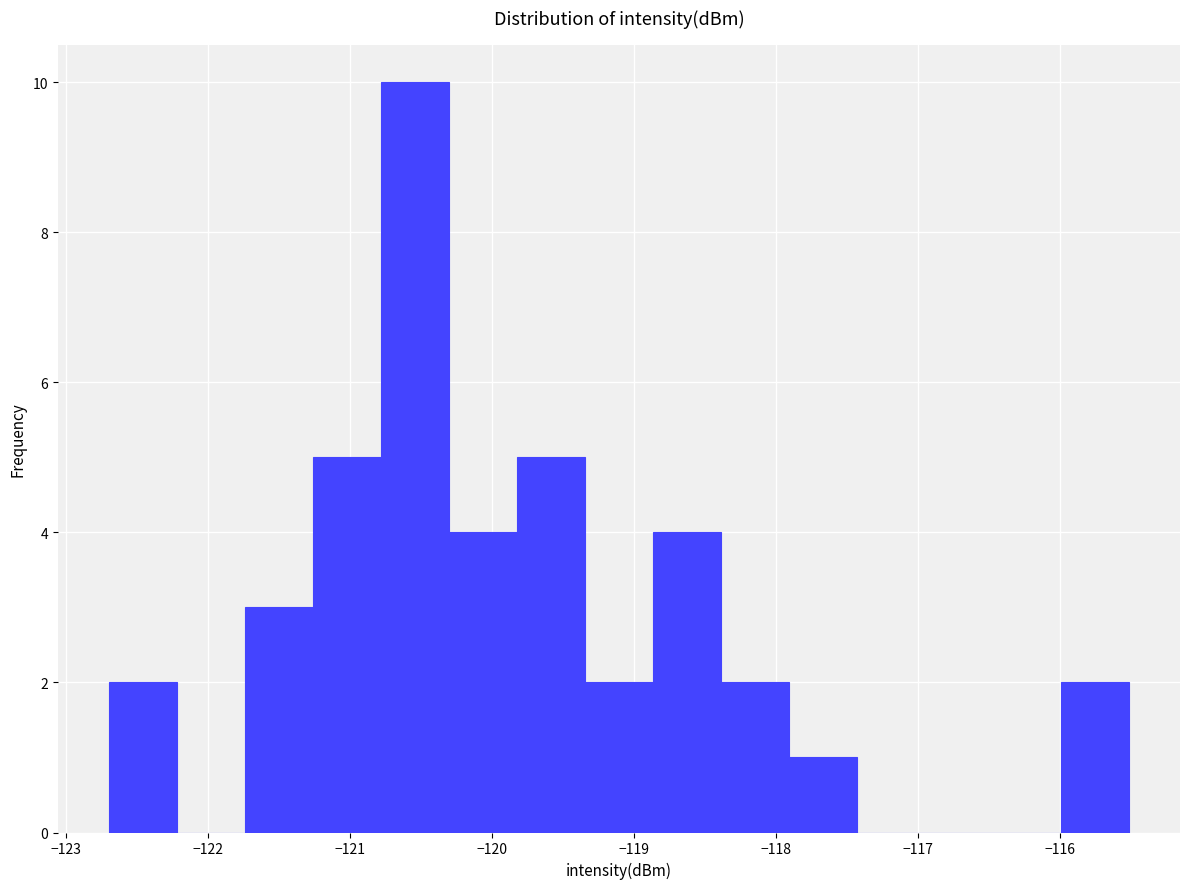

Which range on the x-axis has the tallest bar?

-120.8 to -120.3